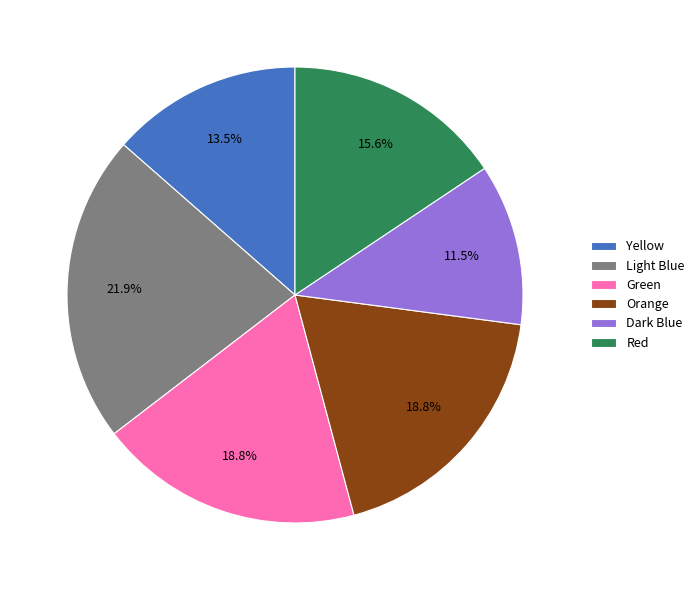

How many segments does this pie chart have?

6